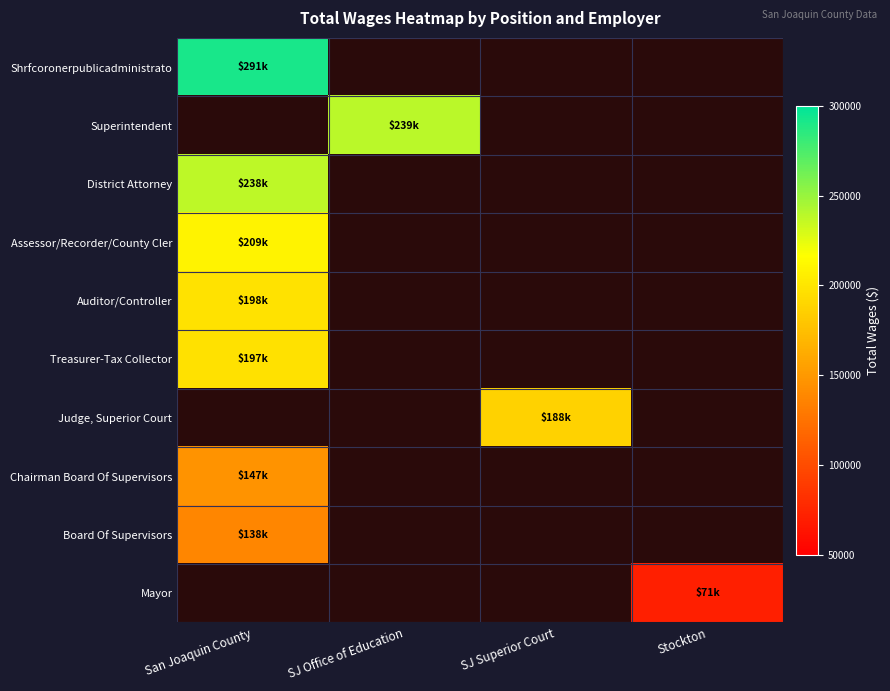

List the series in order of their peak value, lowest first.

Mayor, Board Of Supervisors, Chairman Board Of Supervisors, Judge, Superior Court, Treasurer-Tax Collector, Auditor/Controller, Assessor/Recorder/County Cler, District Attorney, Superintendent, Shrfcoronerpublicadministrato